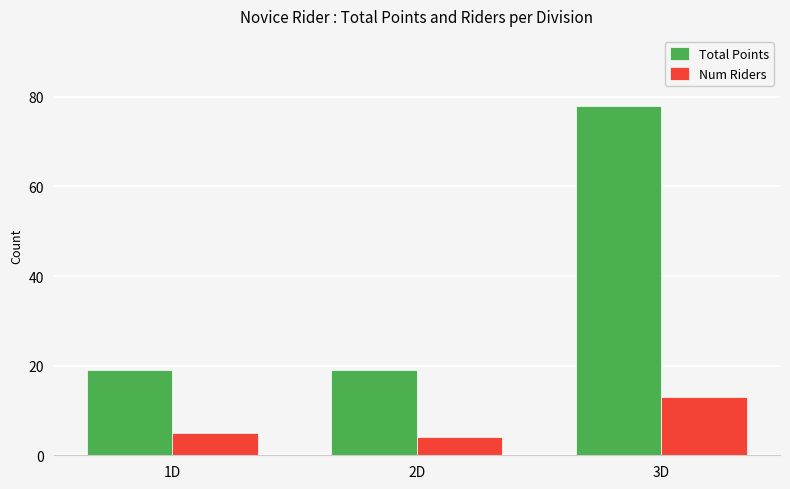

At which label is Num Riders closest to 8?

1D